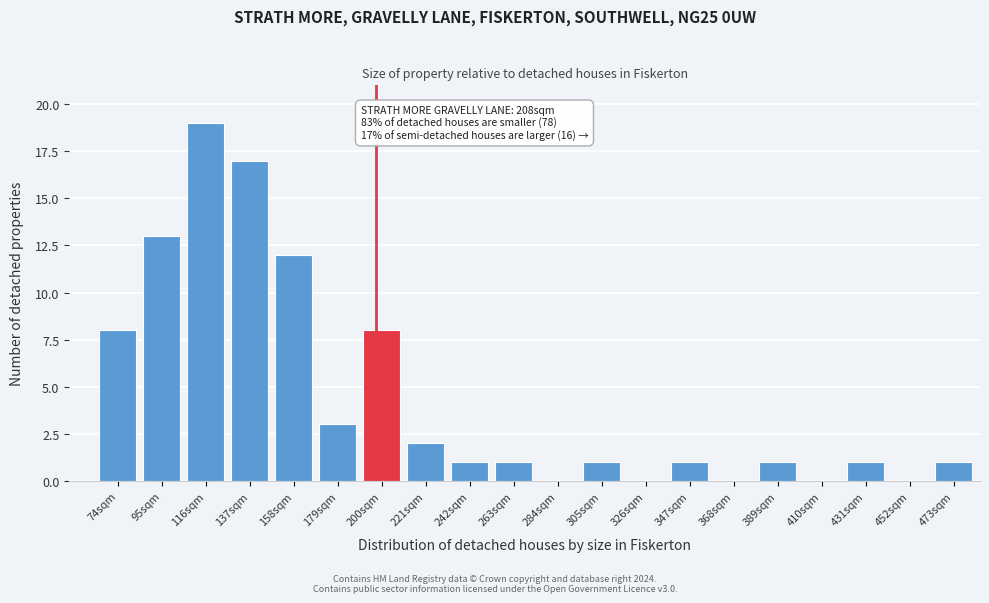

Reading left to right, list all the values displayed in this chart.

74sqm=8	95sqm=13	116sqm=19	137sqm=17	158sqm=12	179sqm=3	200sqm=8	221sqm=2	242sqm=1	263sqm=1	284sqm=0	305sqm=1	326sqm=0	347sqm=1	368sqm=0	389sqm=1	410sqm=0	431sqm=1	452sqm=0	473sqm=1